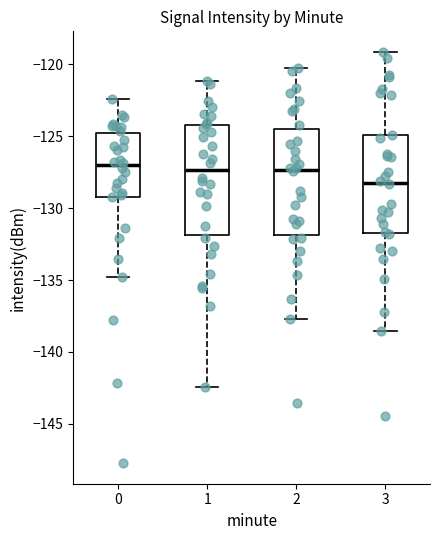

Reading left to right, transcribe this box plot: for each box, give where its median line is, the range the box spans, and where its two whiskers end, as read against the y-axis. The values are not printed on the chart, so give them approximately, as read against the axis.

0: median -127.0, box -129.0 to -125.0, whiskers -135.0 to -122.5
1: median -127.5, box -132.0 to -124.0, whiskers -142.5 to -121.0
2: median -127.5, box -132.0 to -124.5, whiskers -137.5 to -120.0
3: median -128.0, box -132.0 to -125.0, whiskers -138.5 to -119.0